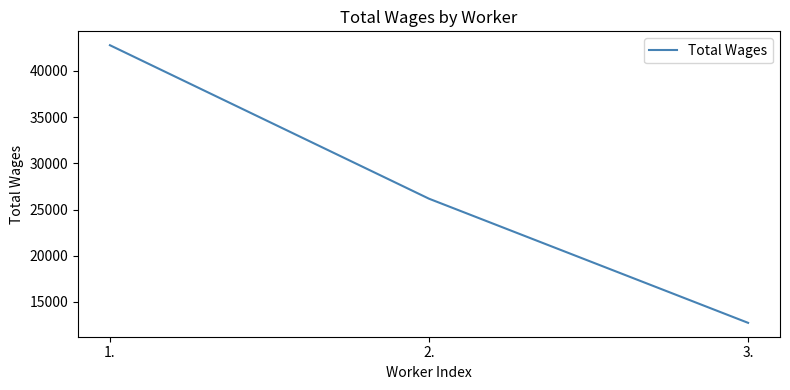

Which has a higher value, 2. or 3.?

2.